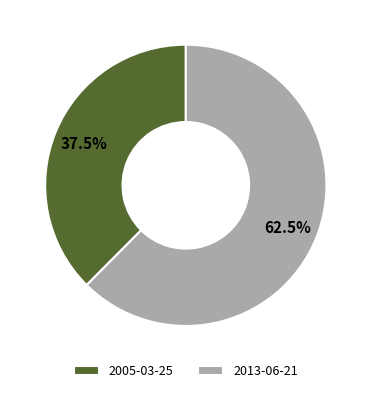

Rank the categories by value from highest to lowest.

2013-06-21, 2005-03-25